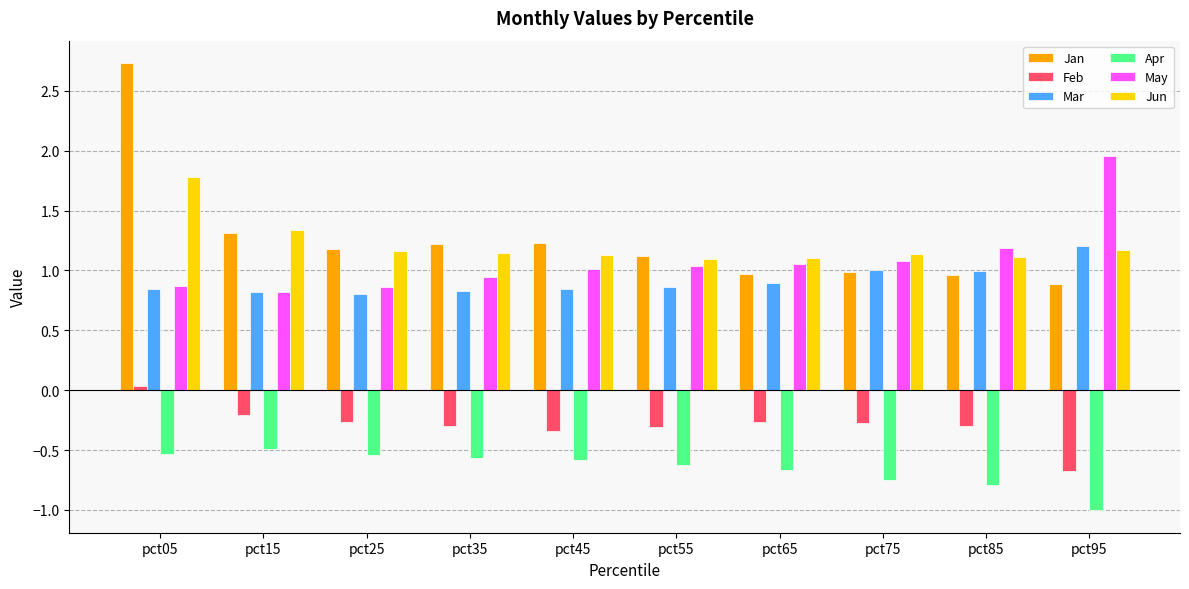

How many data points does each series have?

10